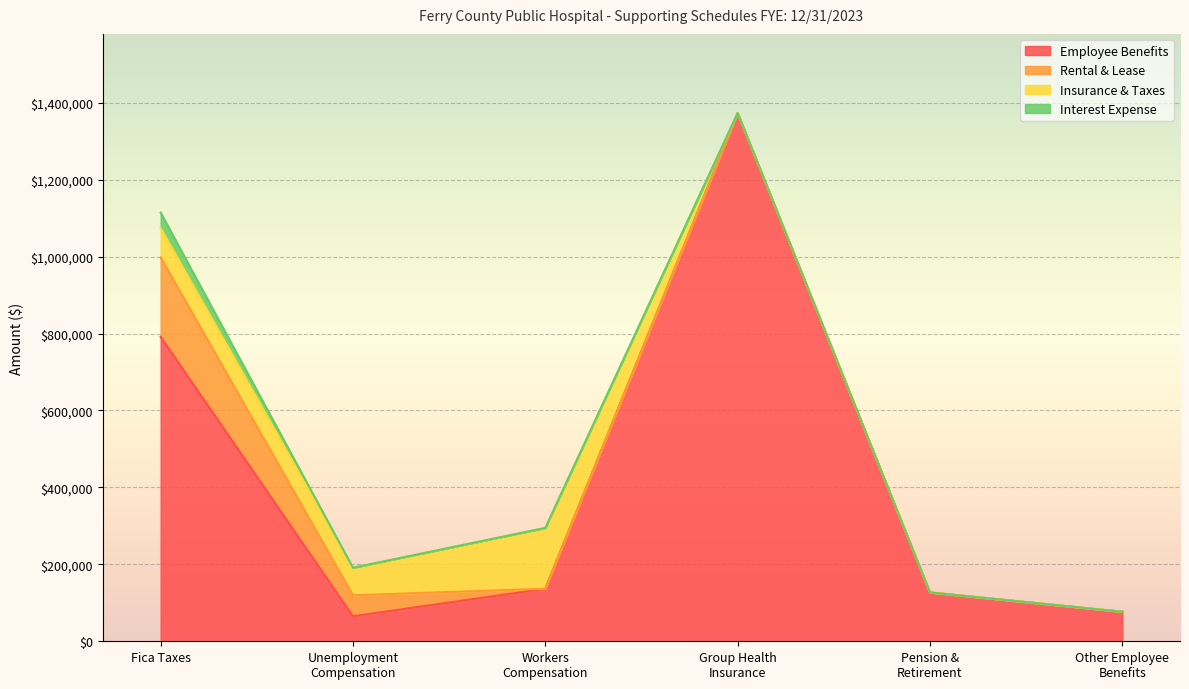

Reading left to right, extract all data points from this chart.

Employee Benefits: Fica Taxes=791394	Unemployment
Compensation=65027	Workers
Compensation=136579	Group Health
Insurance=1373020	Pension &
Retirement=126829	Other Employee
Benefits=76657
Rental & Lease: Fica Taxes=206835	Unemployment
Compensation=54592	Workers
Compensation=0	Group Health
Insurance=0	Pension &
Retirement=0	Other Employee
Benefits=0
Insurance & Taxes: Fica Taxes=76344	Unemployment
Compensation=71546	Workers
Compensation=158146	Group Health
Insurance=0	Pension &
Retirement=0	Other Employee
Benefits=0
Interest Expense: Fica Taxes=39915	Unemployment
Compensation=0	Workers
Compensation=0	Group Health
Insurance=0	Pension &
Retirement=0	Other Employee
Benefits=0